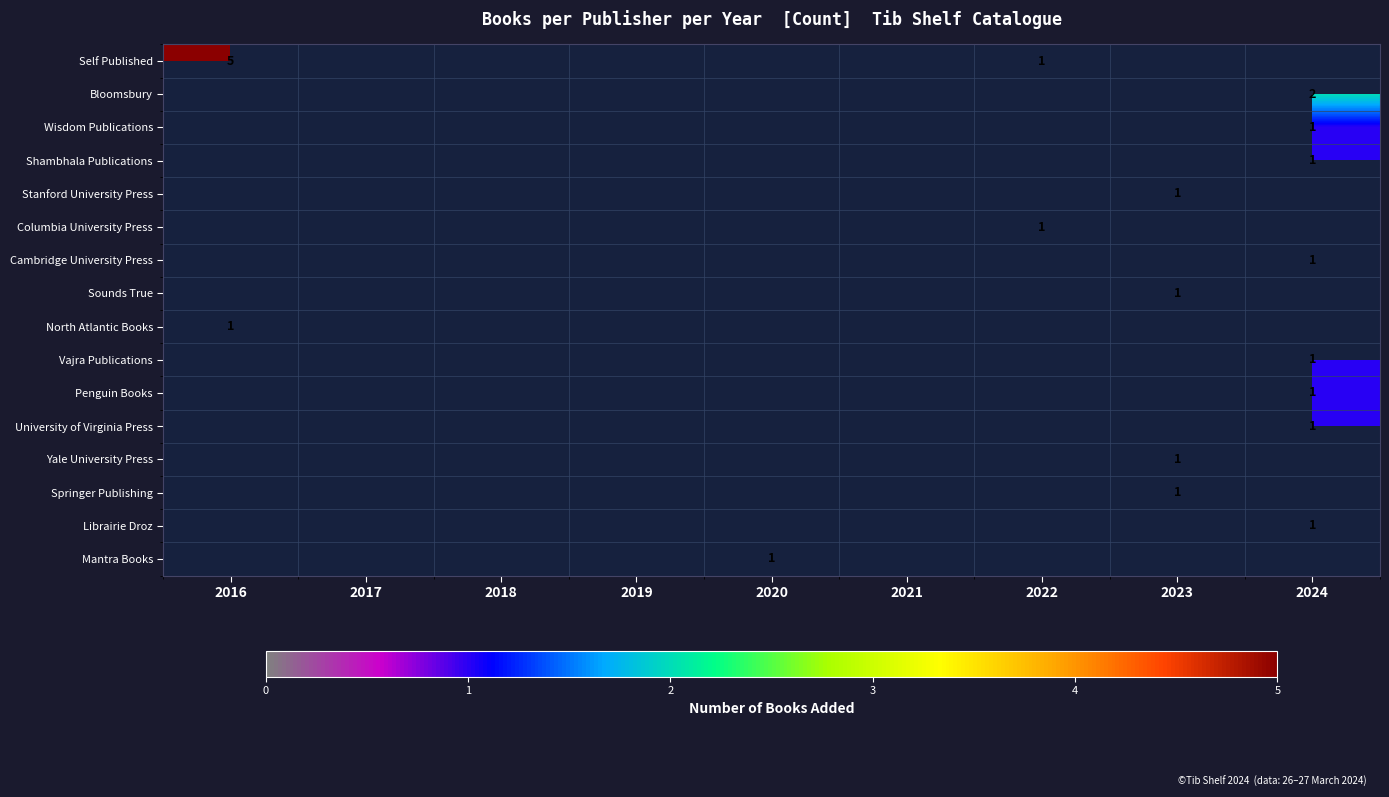

Is it true that Columbia University Press equals 1.7 at 2022?

False